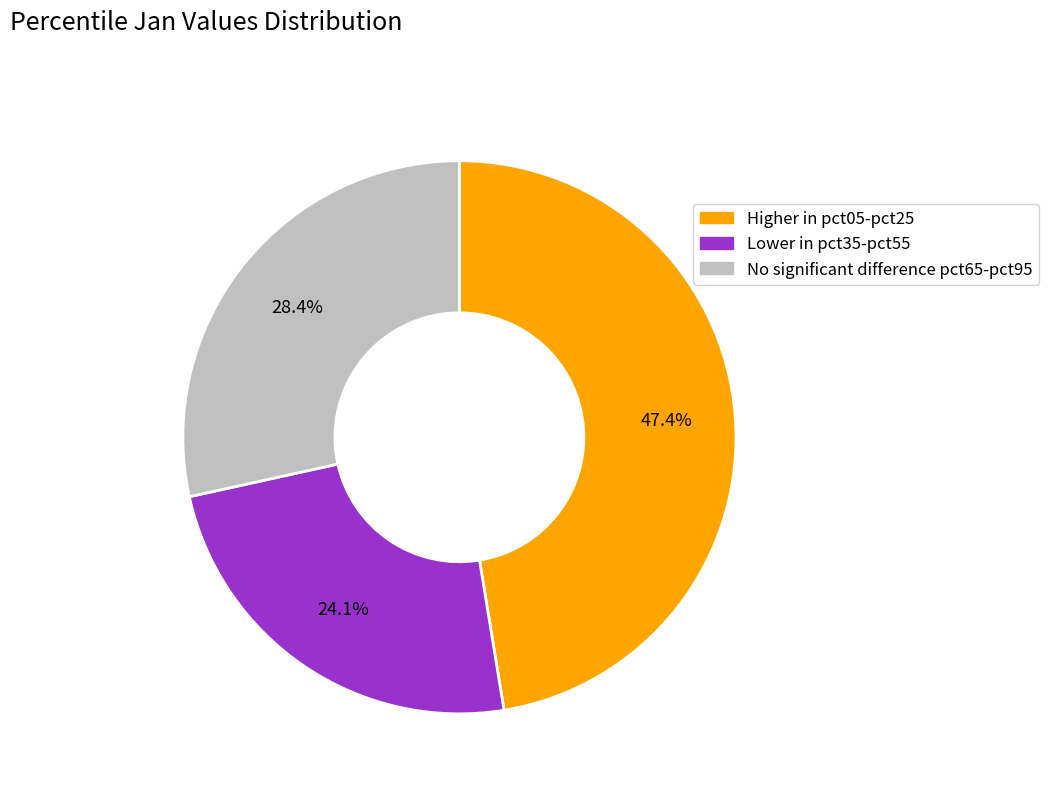

Combined, do Lower in pct35-pct55 and No significant difference pct65-pct95 account for over 50%?

Yes